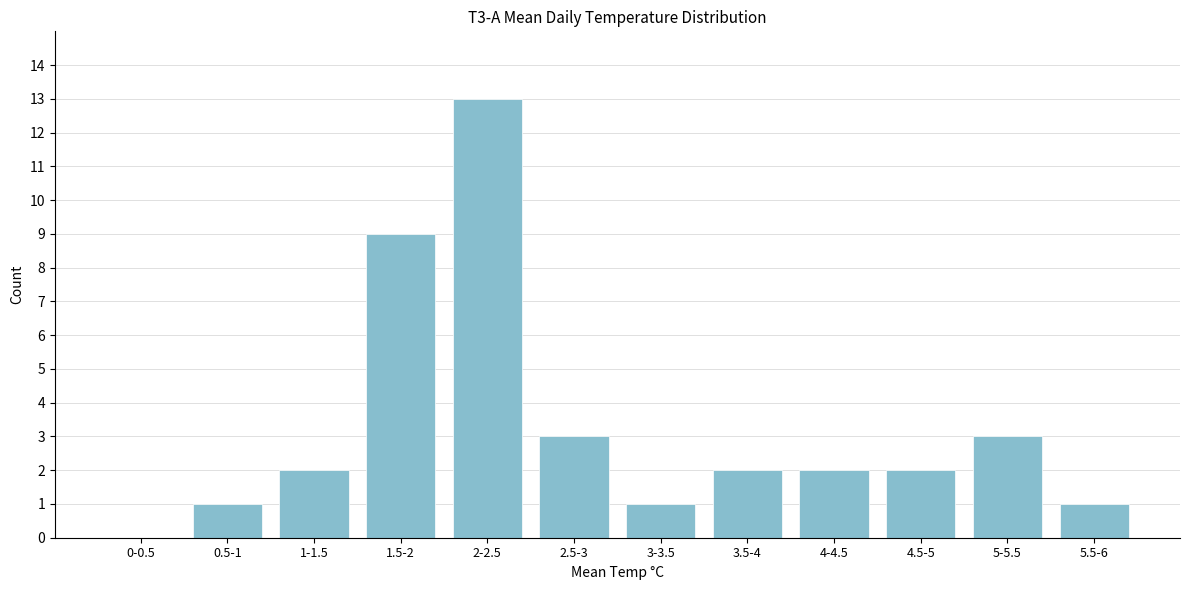

The chart shows a value of 1 at 5.5-6. True or false?

True